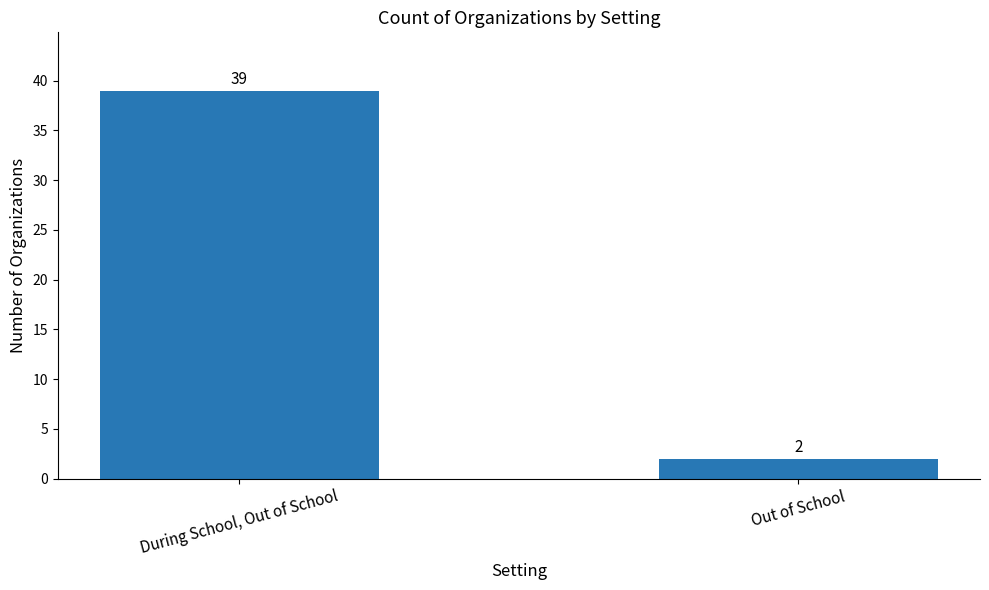

Which has a higher value, Out of School or During School, Out of School?

During School, Out of School